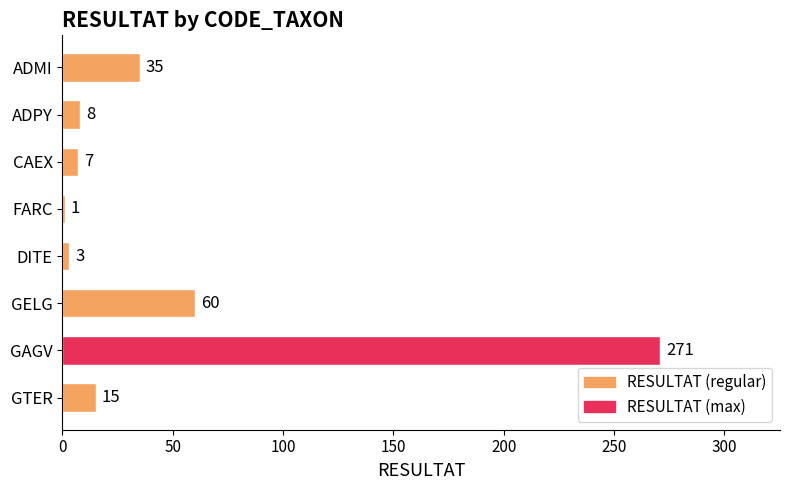

List the labels in order of value, smallest first.

FARC, DITE, CAEX, ADPY, GTER, ADMI, GELG, GAGV